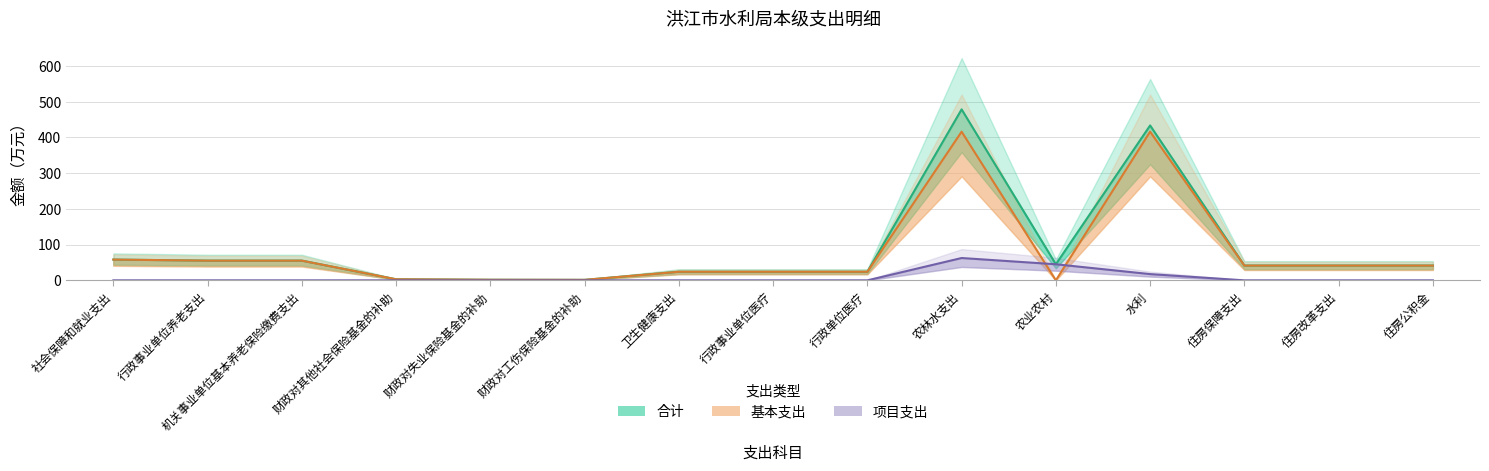

What is the average value of the 项目支出 series?

8.3